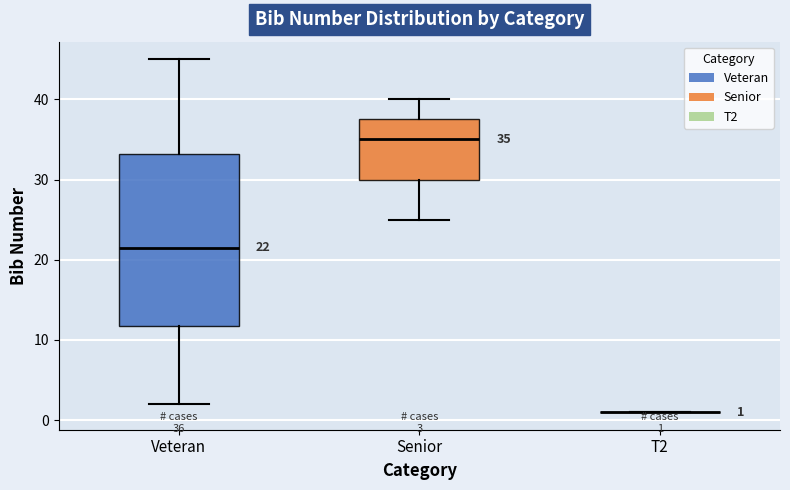

Which box is the tallest, from its lower edge to its upper edge?

Veteran